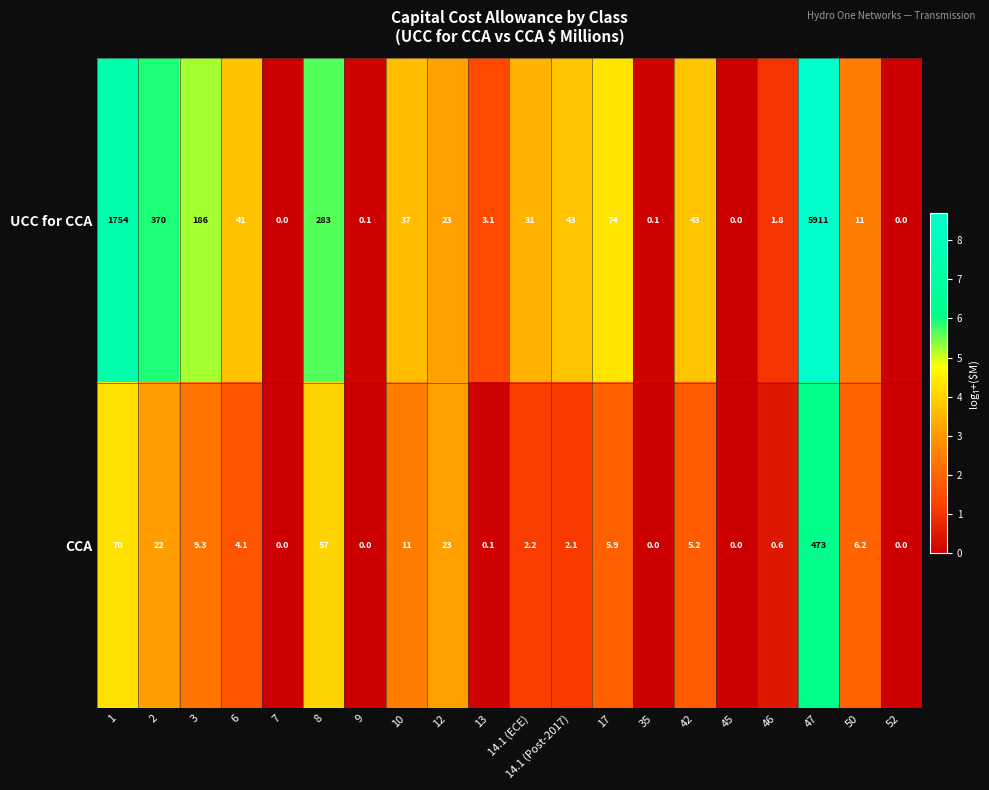

Which series has the largest range (max minus min)?

UCC for CCA